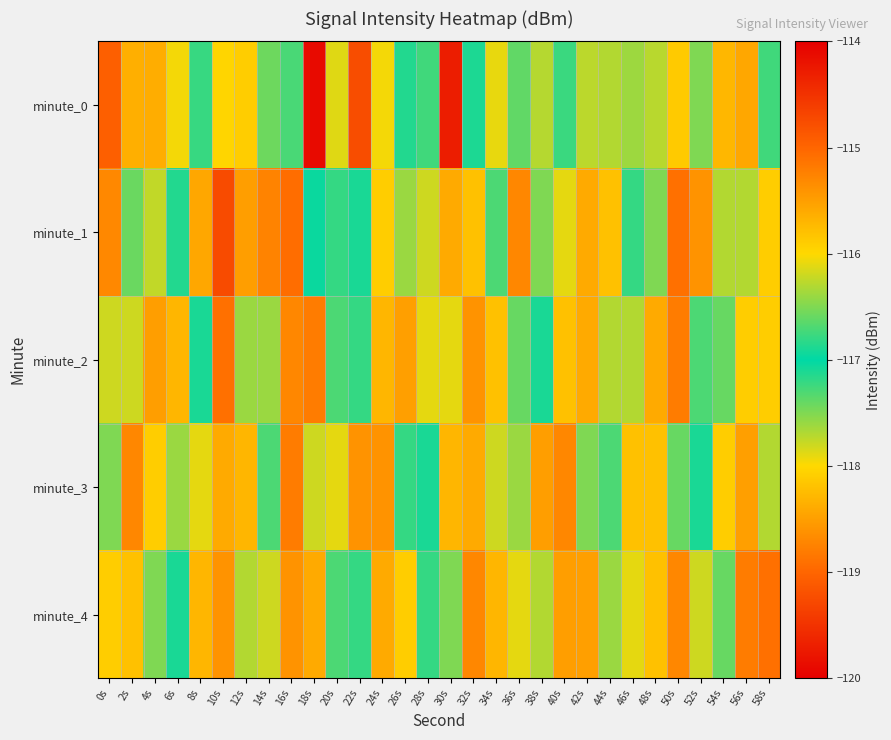

Which series has the widest spread of values?

minute_0